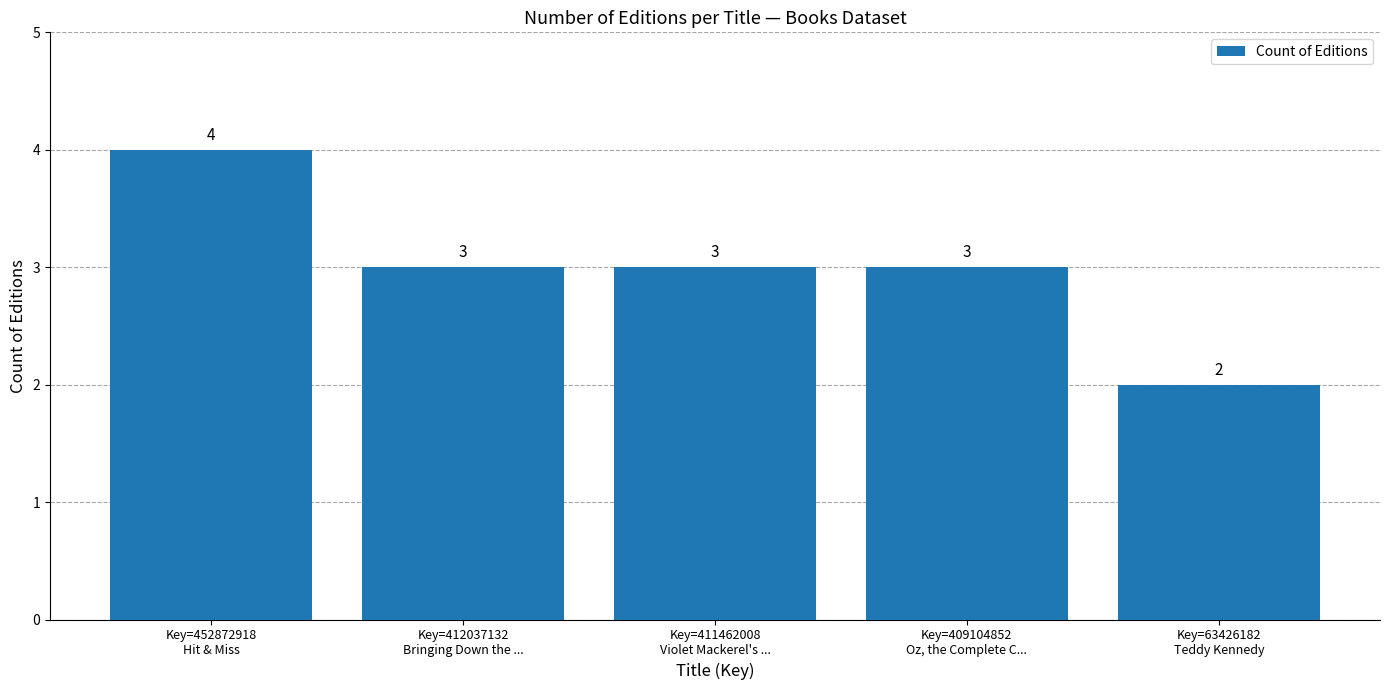

What is the maximum value shown in the chart?

4